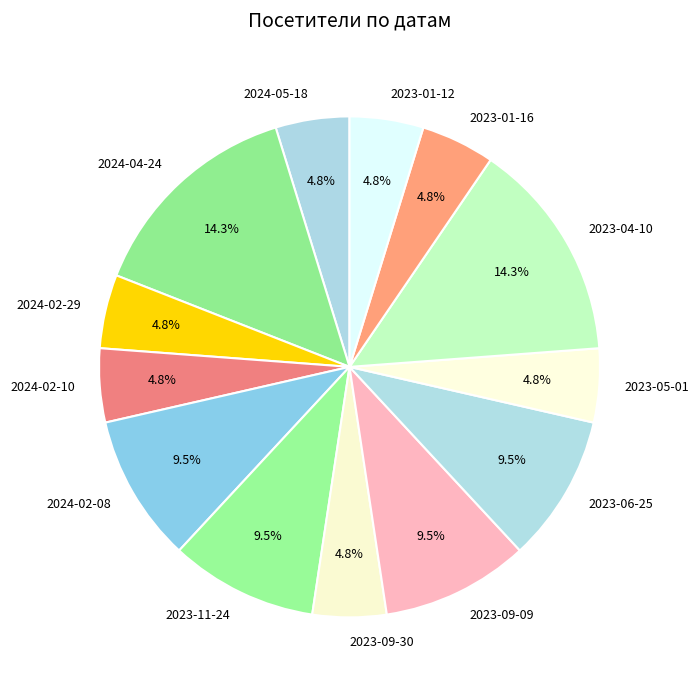

What is the ratio of the value at 2024-04-24 to the value at 2023-01-12?

3.0